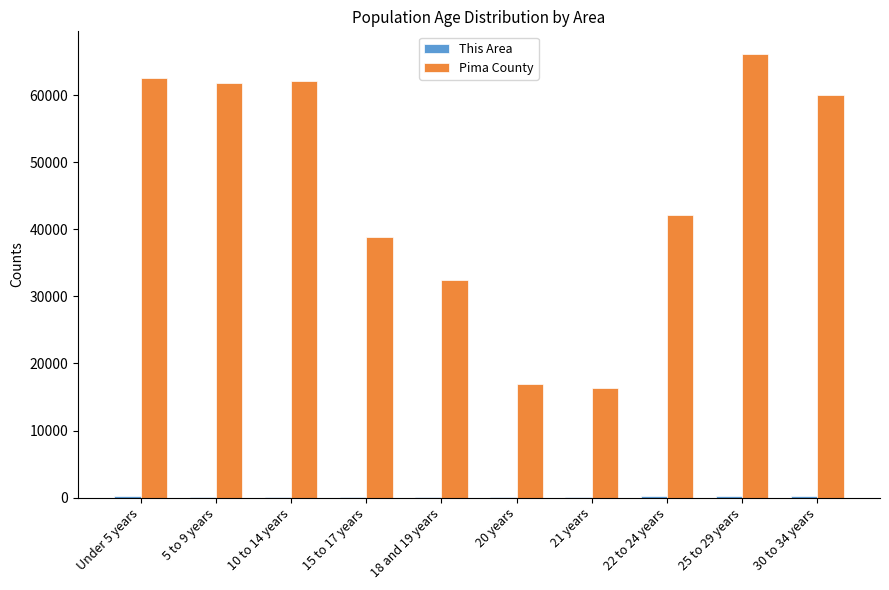

The value of Pima County at 15 to 17 years is 38893. True or false?

True